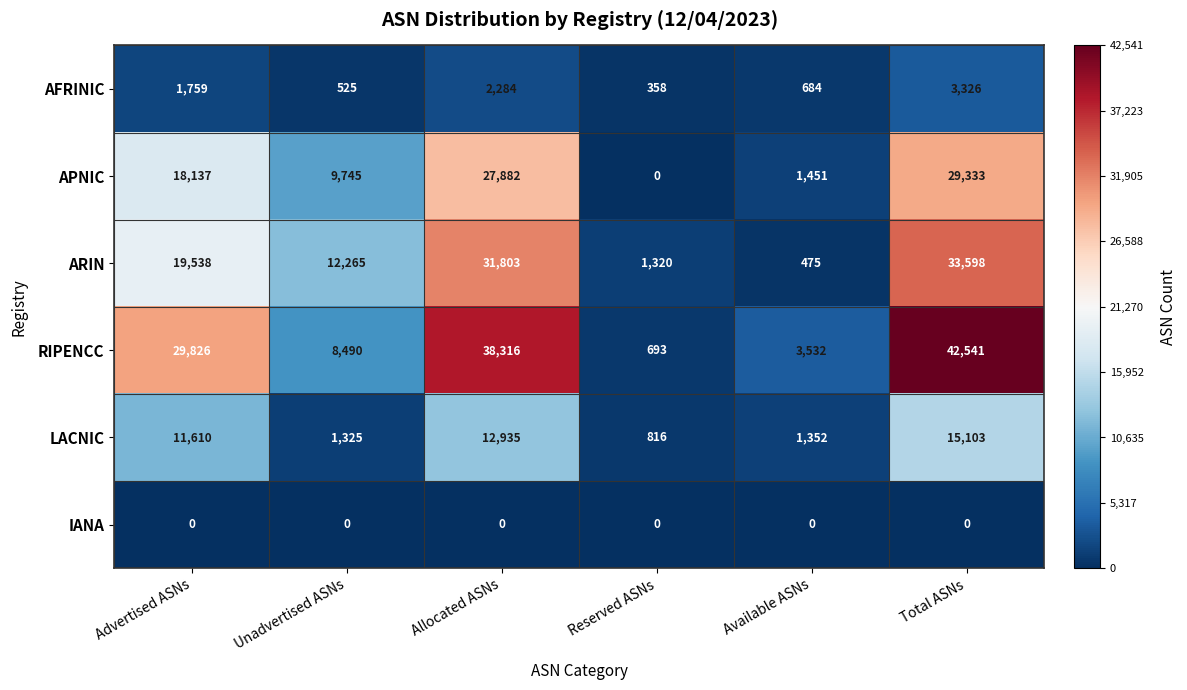

What is the maximum value shown in the chart?

42541